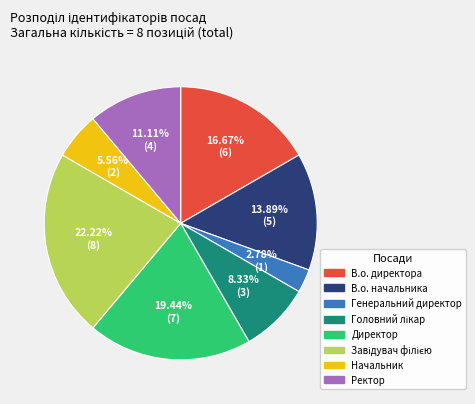

What is the ratio of the value at Начальник to the value at В.о. начальника?

0.4